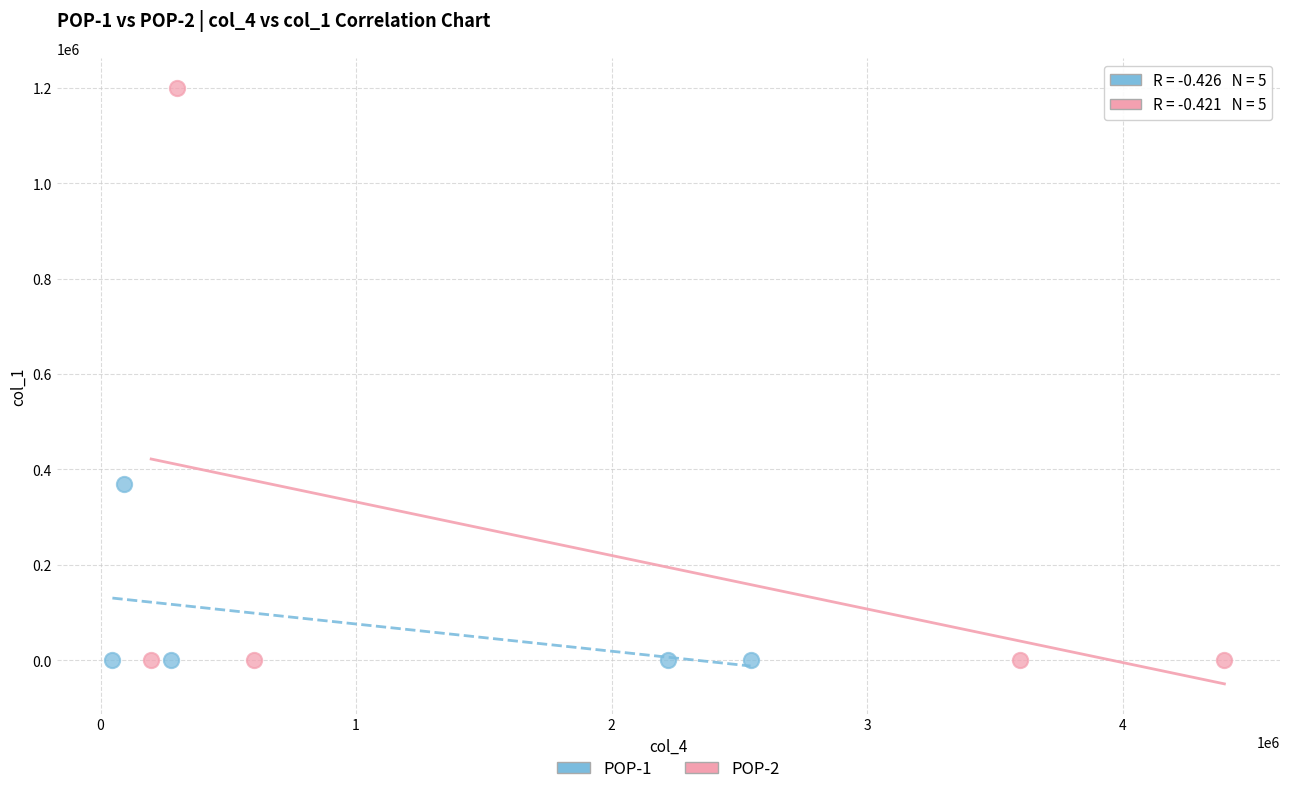

Which series has the widest spread of Y values?

POP-2